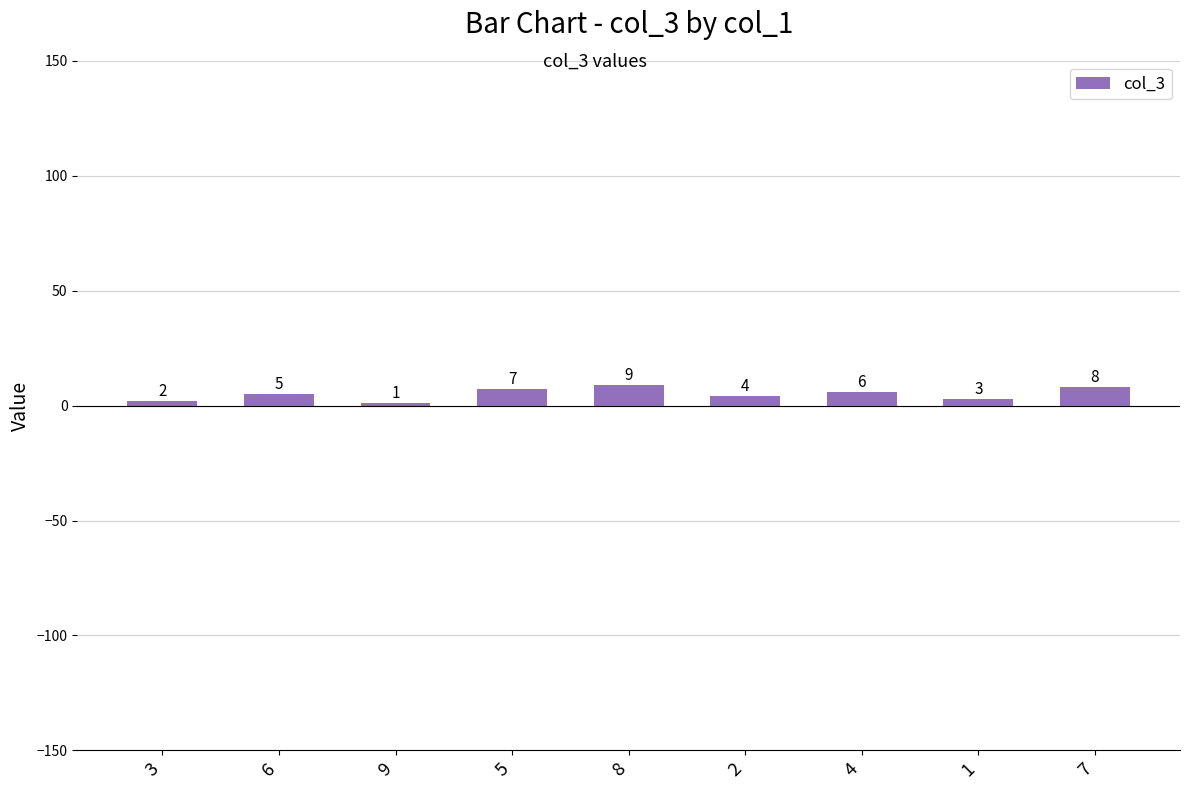

What is the value of the 1st bar from the left?

2